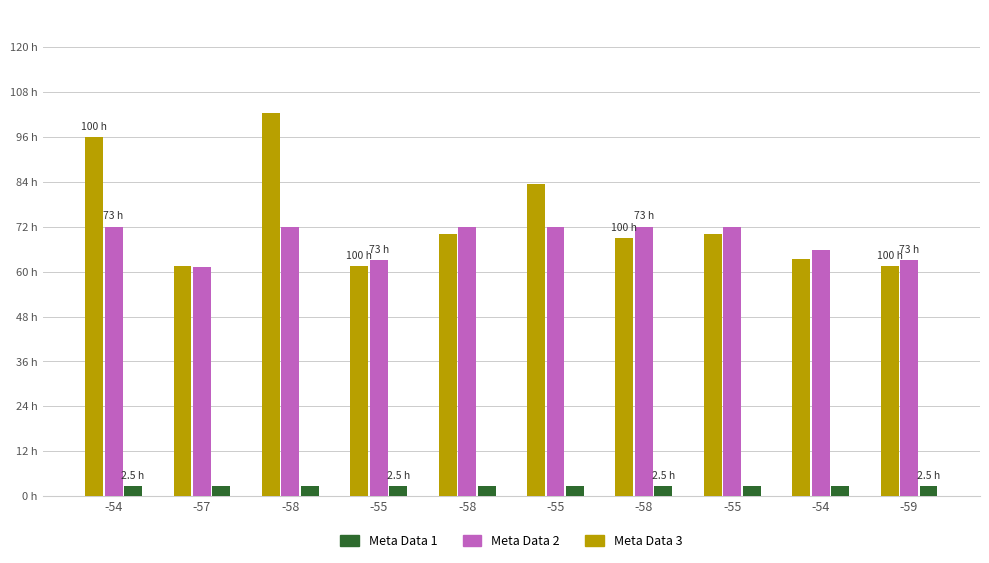

True or false: Meta Data 1 has a value of 2.6 at -55.

True